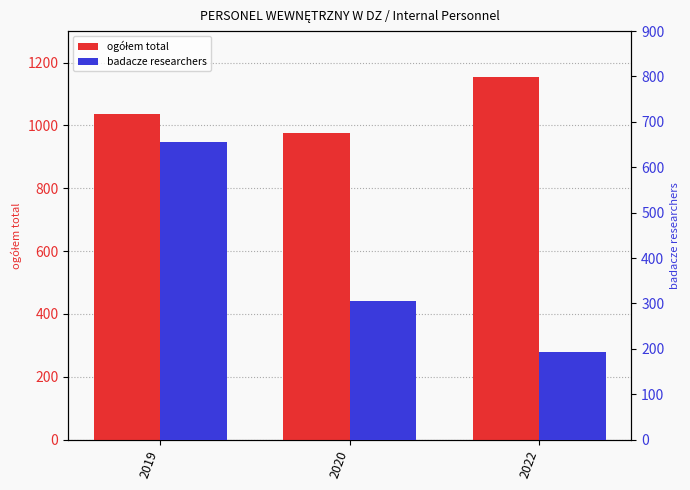

What is the value of the badacze researchers bar at the 1st from the left?

655.7